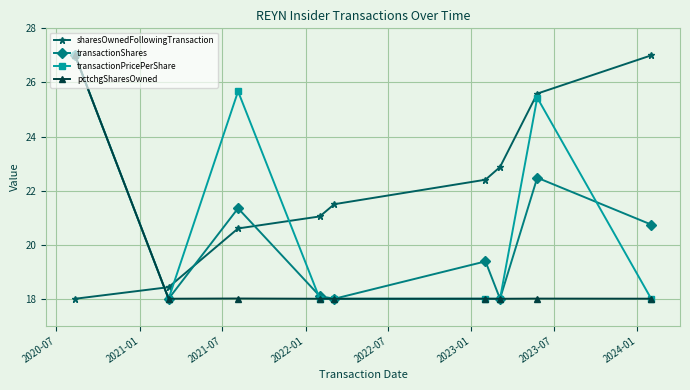

Which series has the largest total across all categories?

sharesOwnedFollowingTransaction